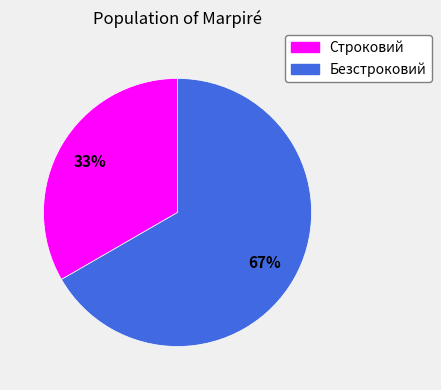

How many segments does this pie chart have?

2